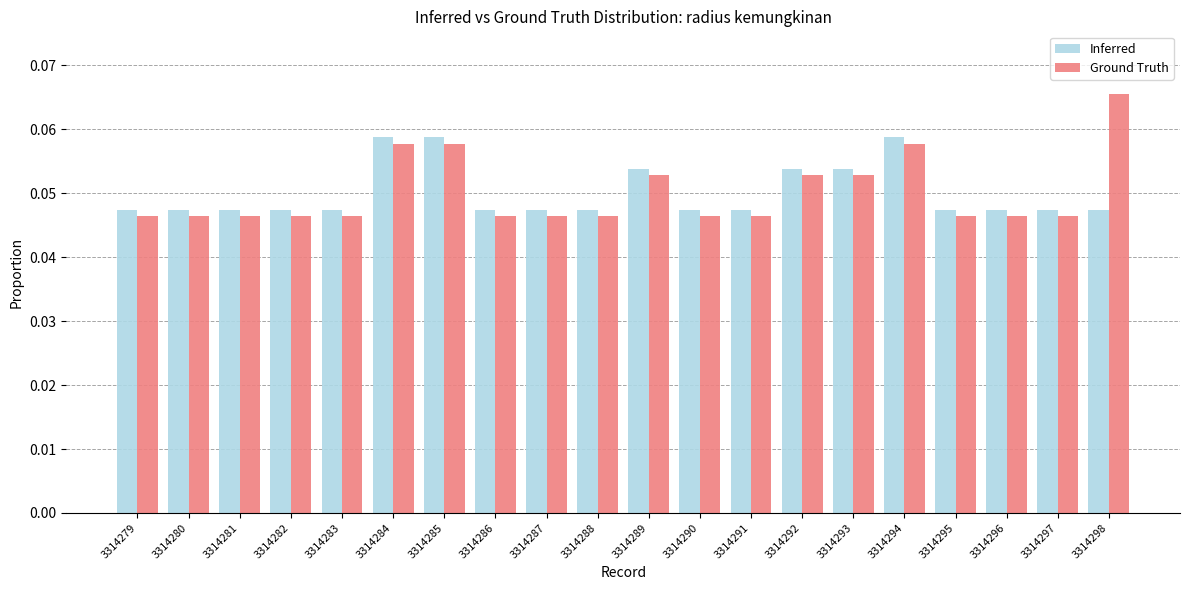

True or false: Inferred has a value of 0.1 at 3314283.

False